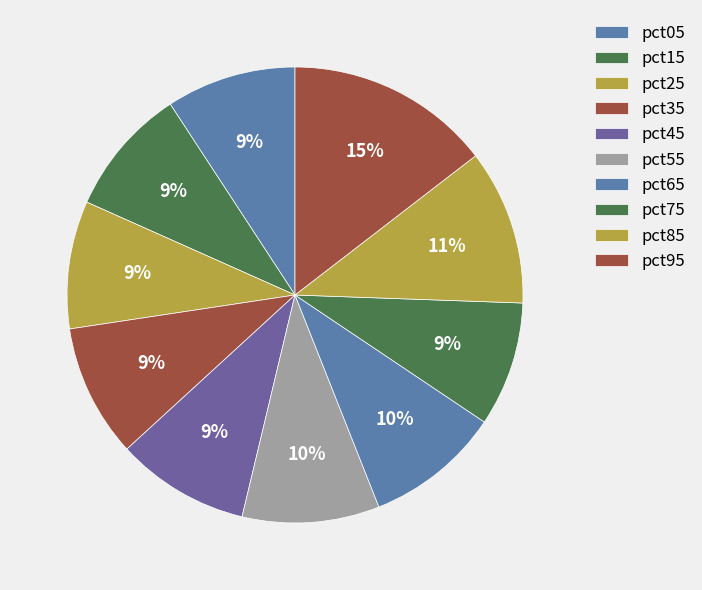

To the nearest percent, what is the average slice percentage?

10%